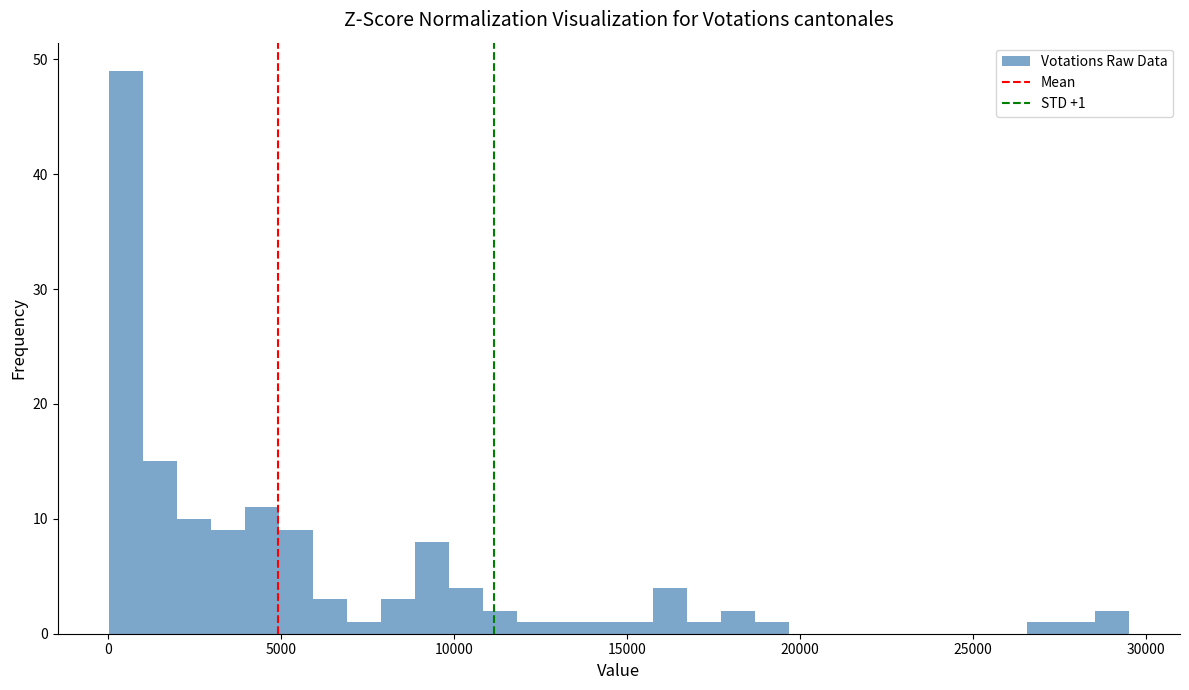

Read against the x-axis, roughly where is the centre of the tallest bar?

500